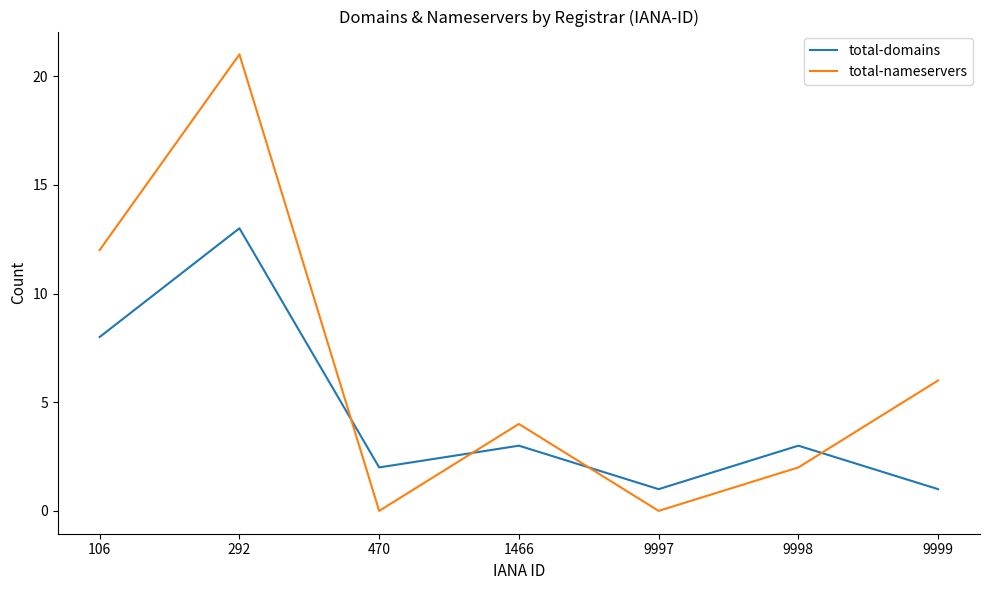

Which series has the widest spread of values?

total-nameservers